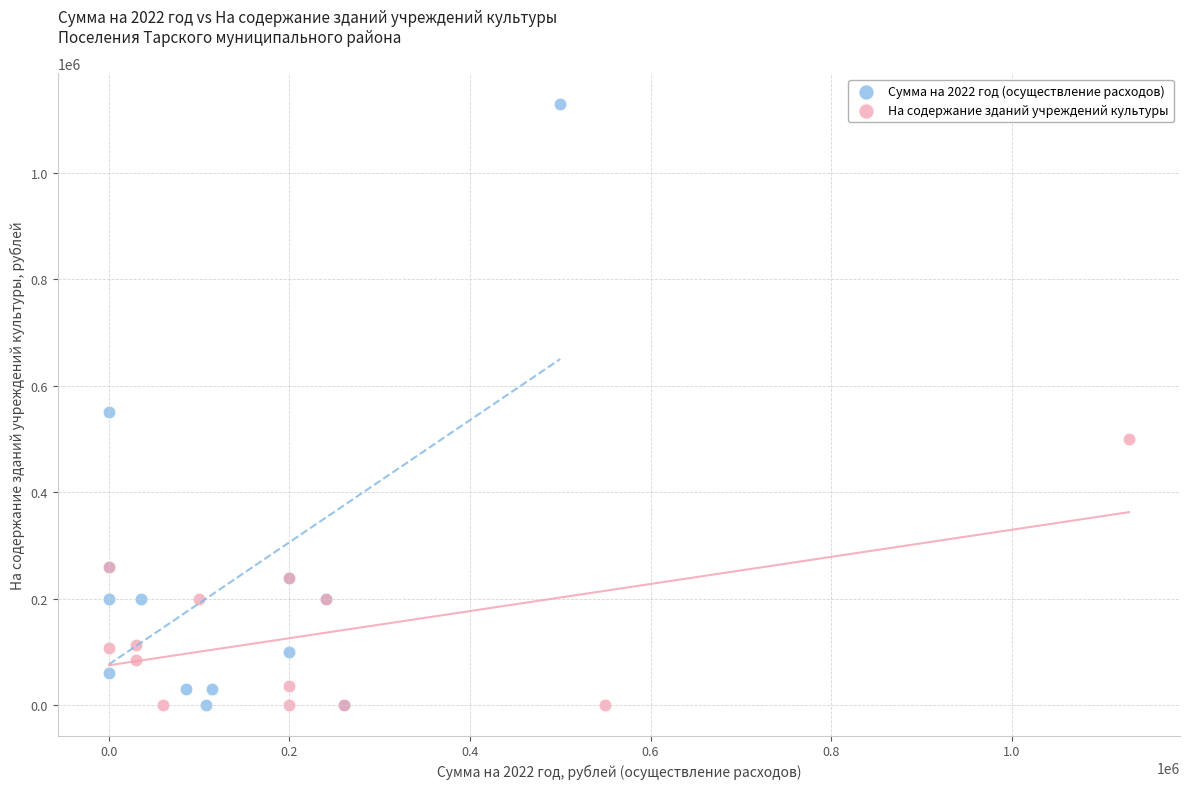

Which series contains the highest Y value?

Сумма на 2022 год (осуществление расходов)